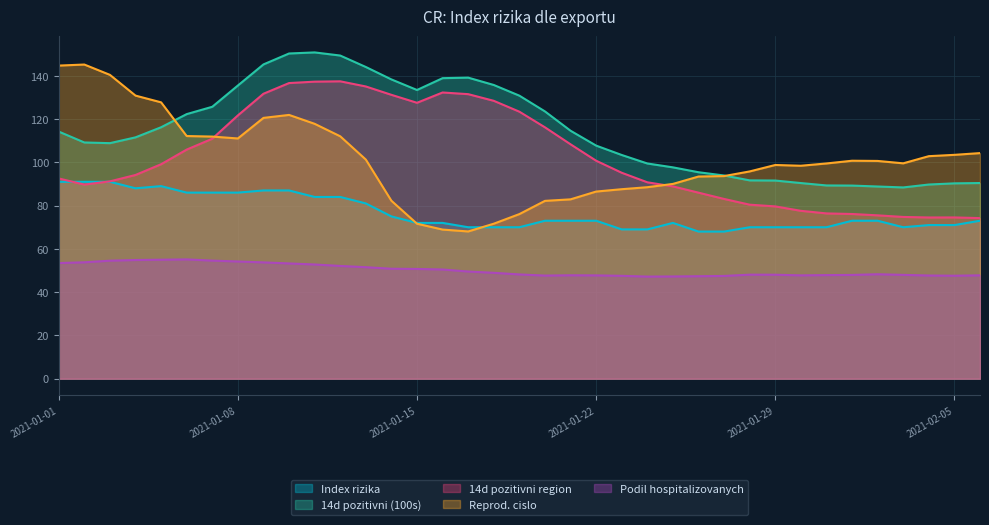

Where does the Index rizika series first go above 73?

2021-01-01